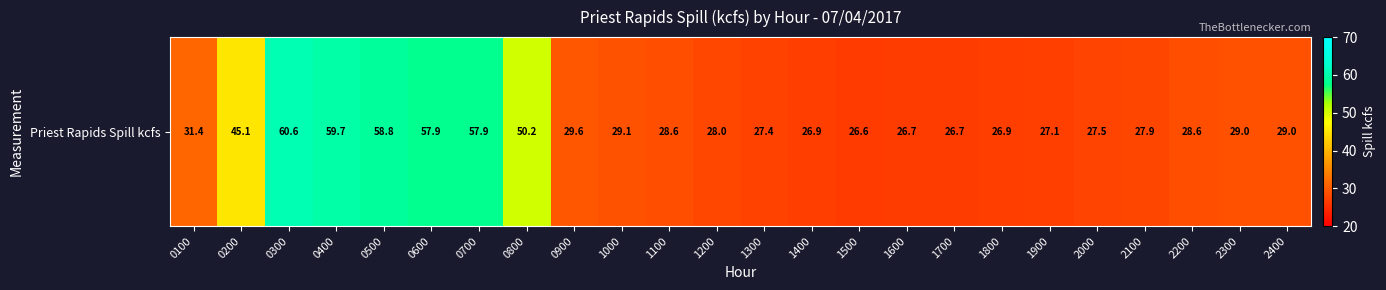

What is the average value?

36.1